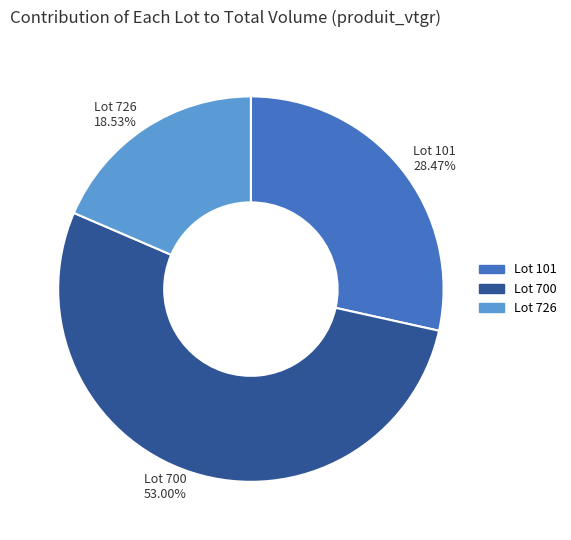

Which category accounts for the majority?

Lot 700 53.00%